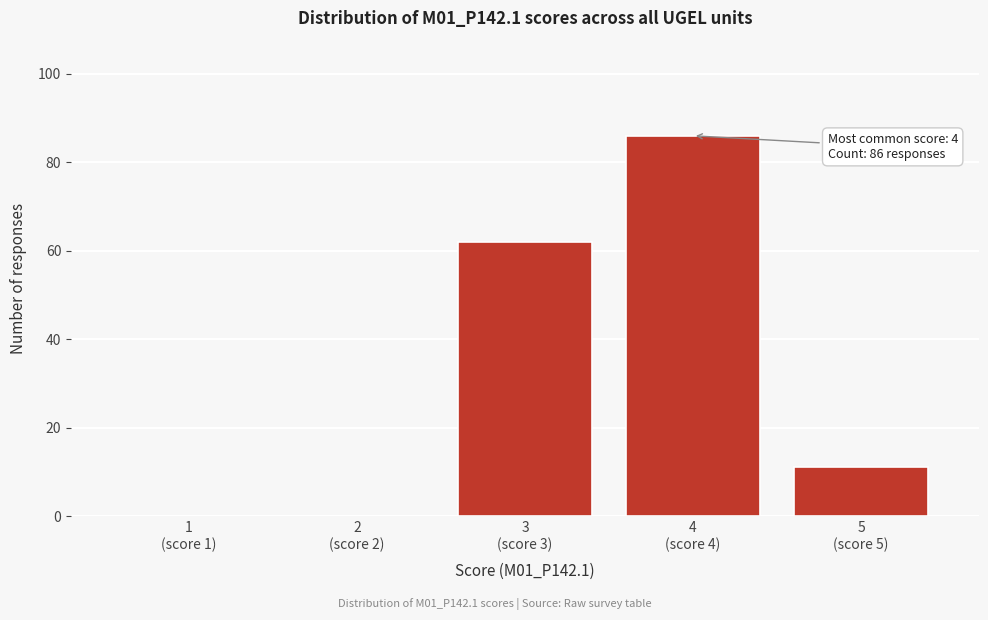

What is the sum of all values?

159